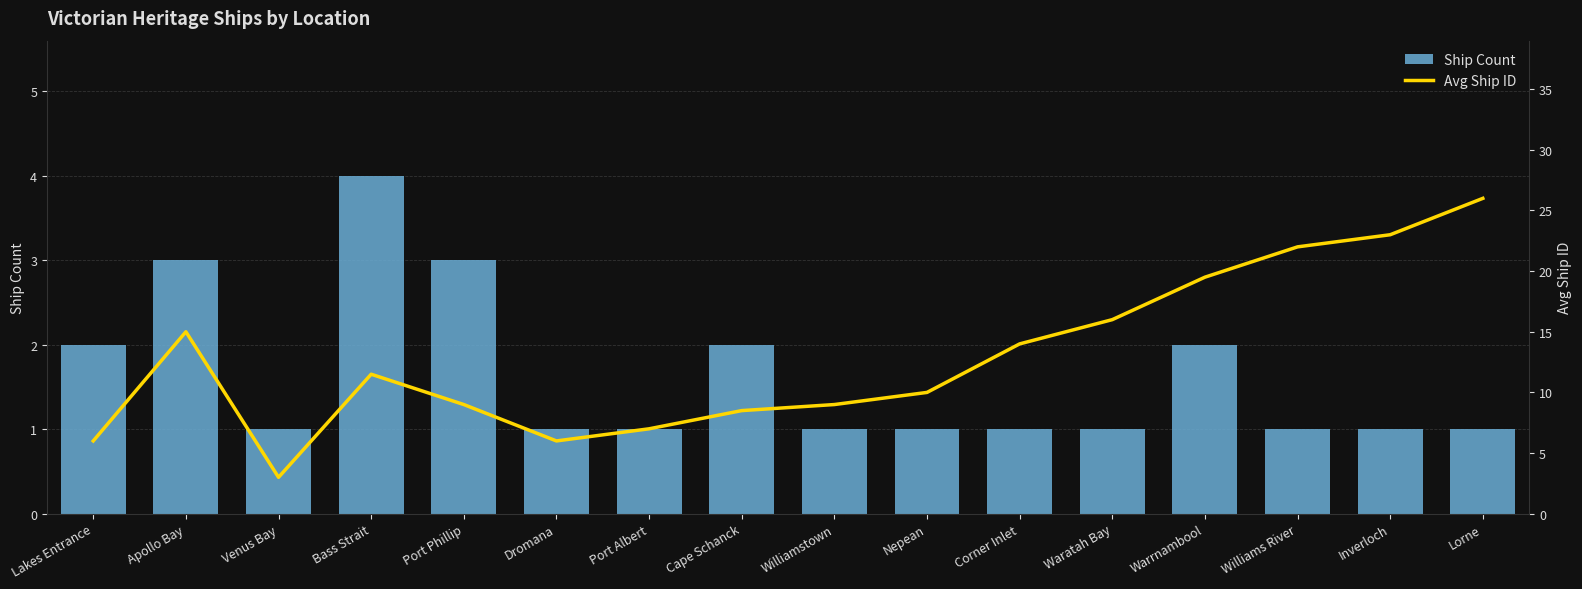

At which label does Avg Ship ID reach its peak?

Lorne